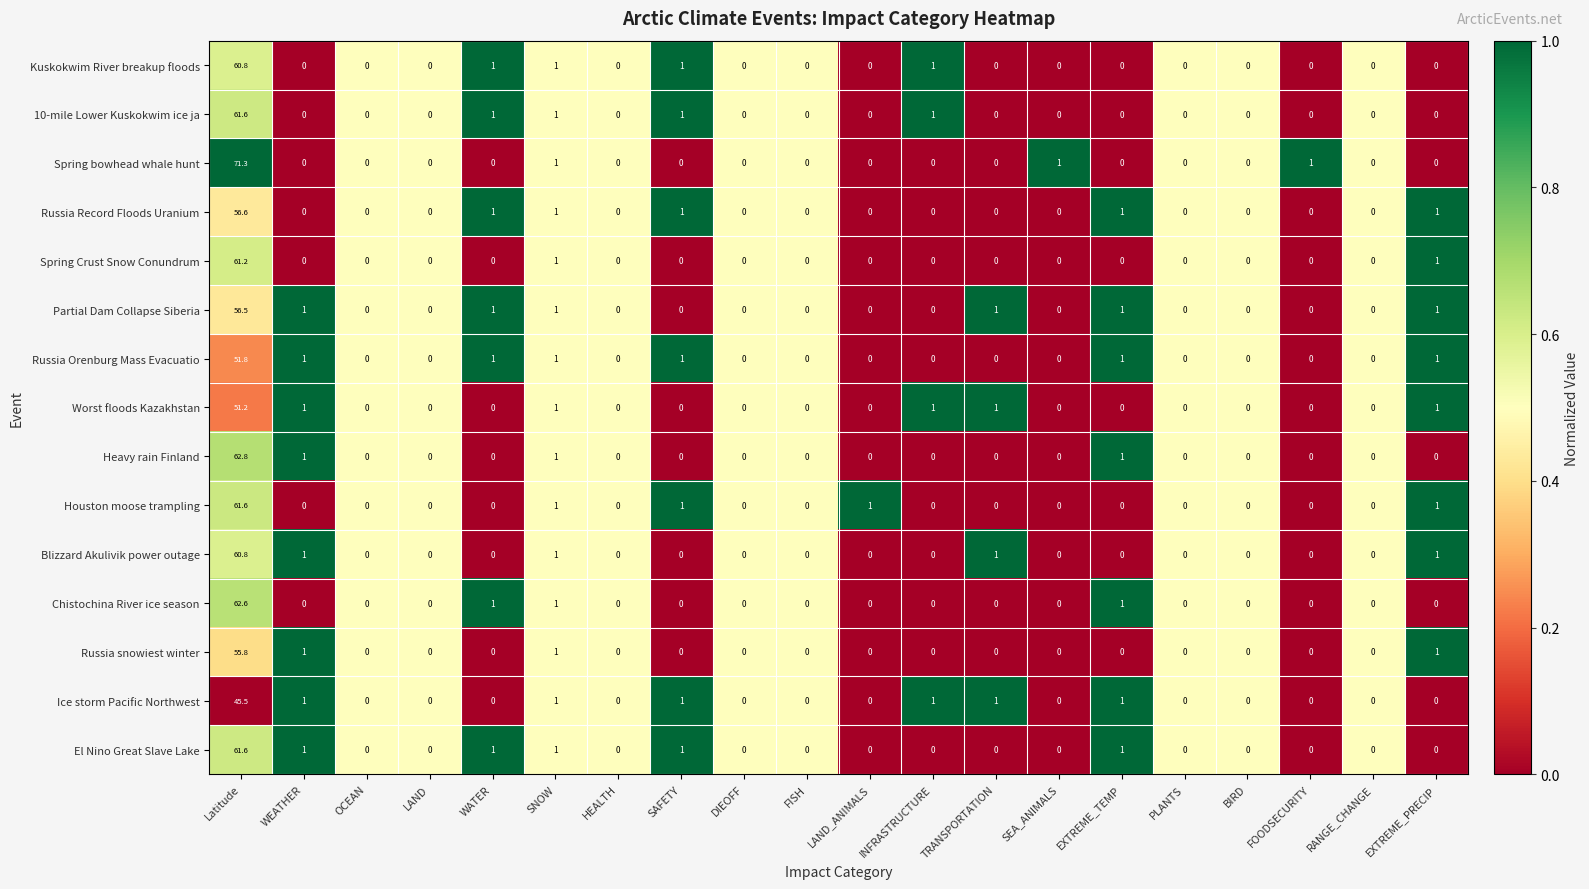

How many distinct data groups are displayed?

15